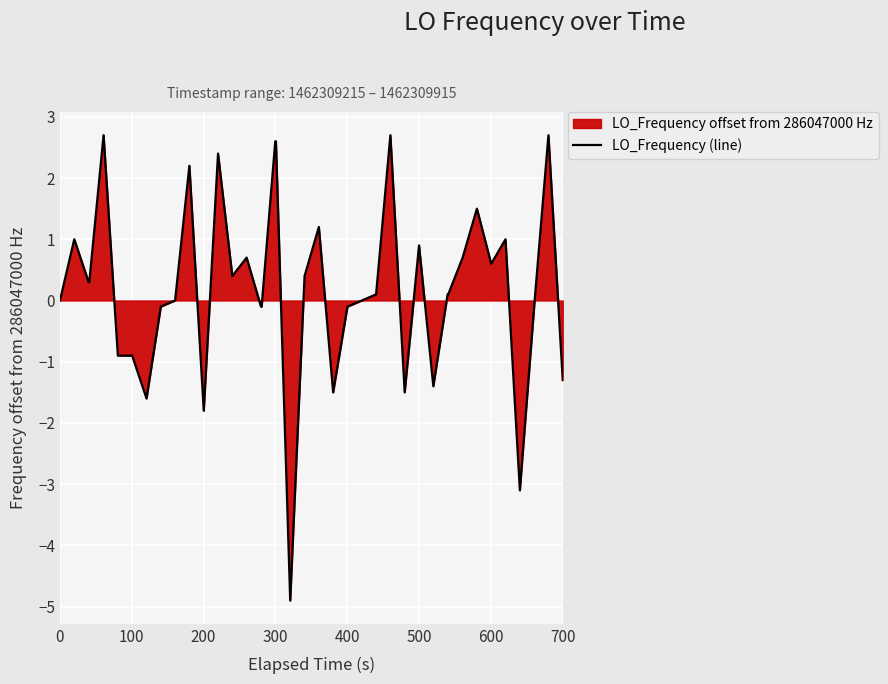

What is the maximum value shown in the chart?

2.7